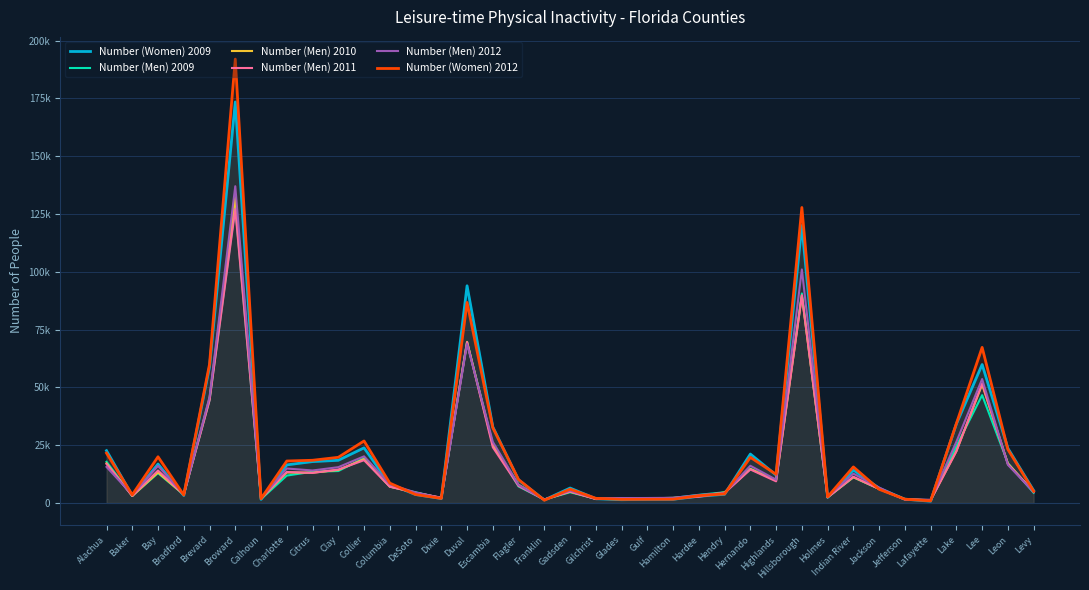

Which series has the largest total across all categories?

Number (Women) 2012